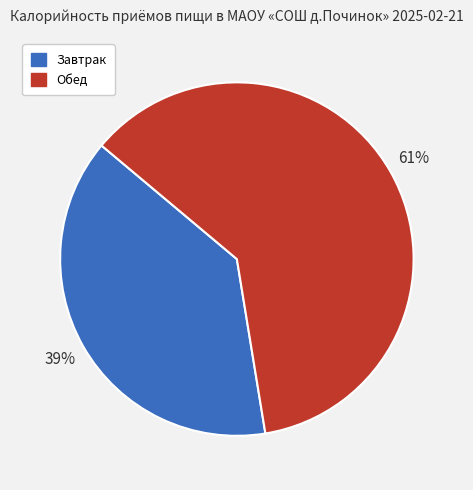

Count the number of slices in the pie.

2